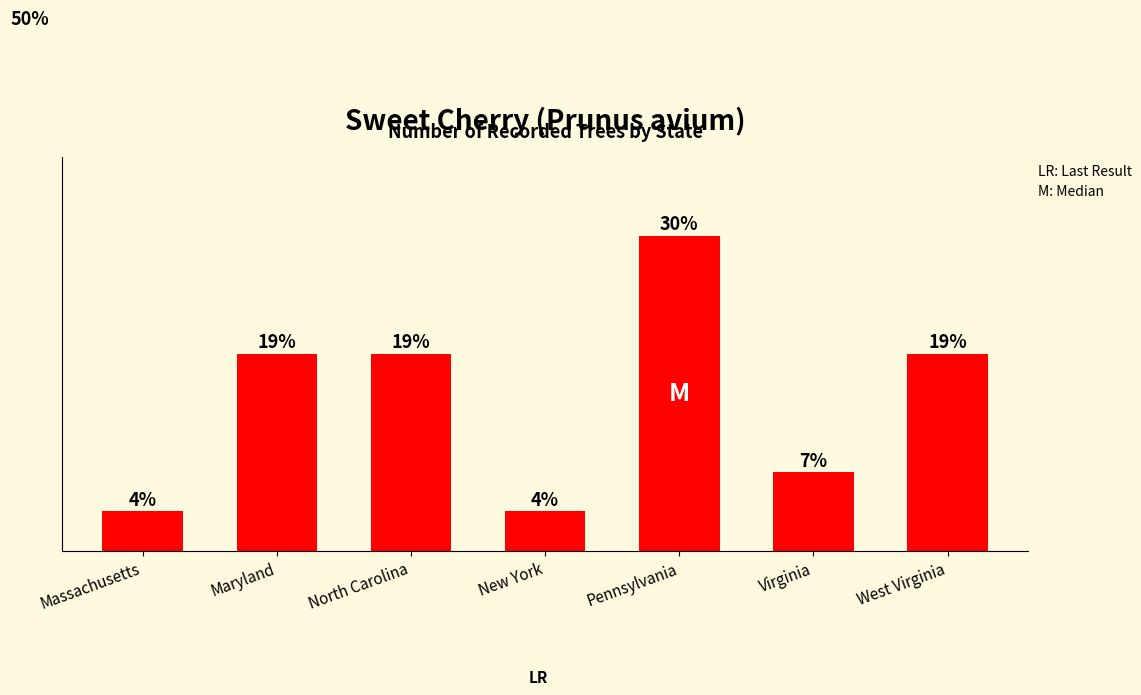

Are the bars horizontal?

No